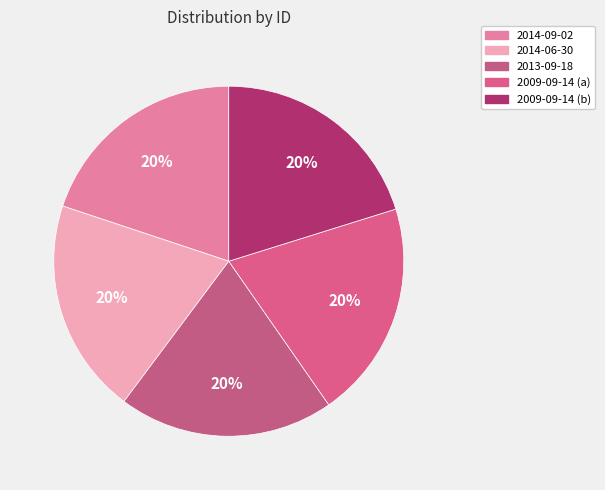

Count the number of slices in the pie.

5